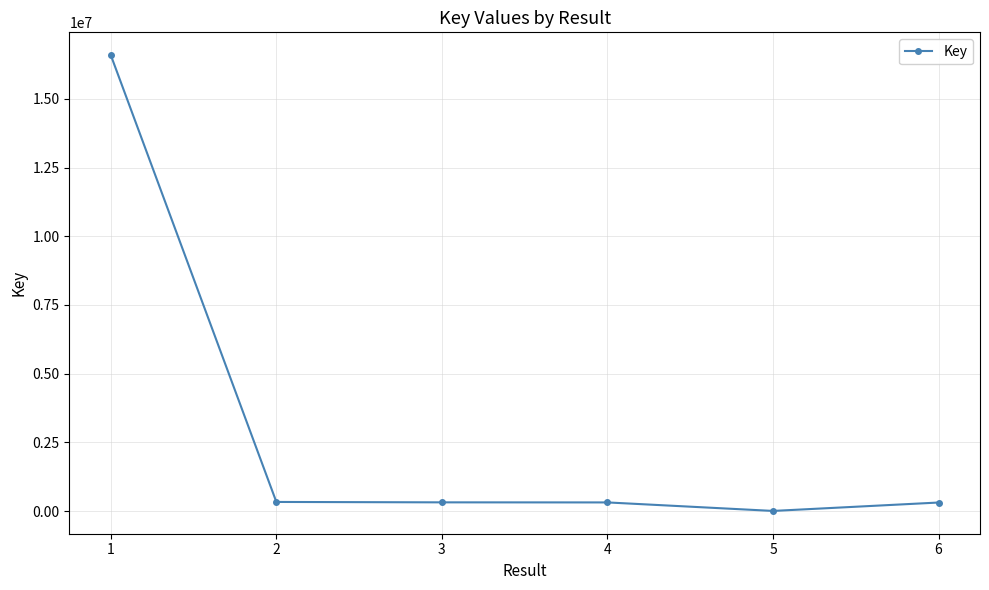

Does the chart have visible grid lines?

Yes